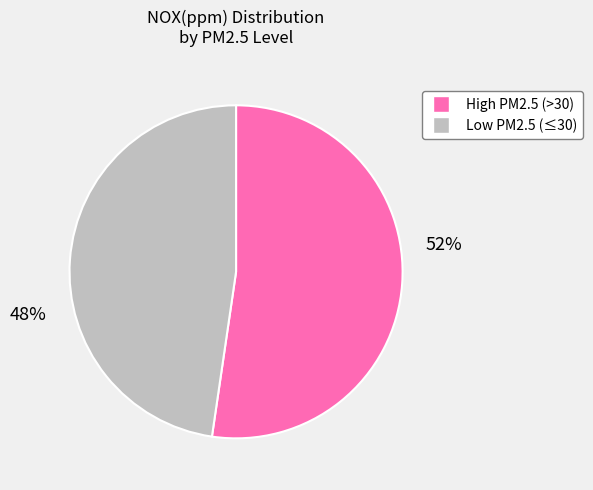

How many segments does this pie chart have?

2